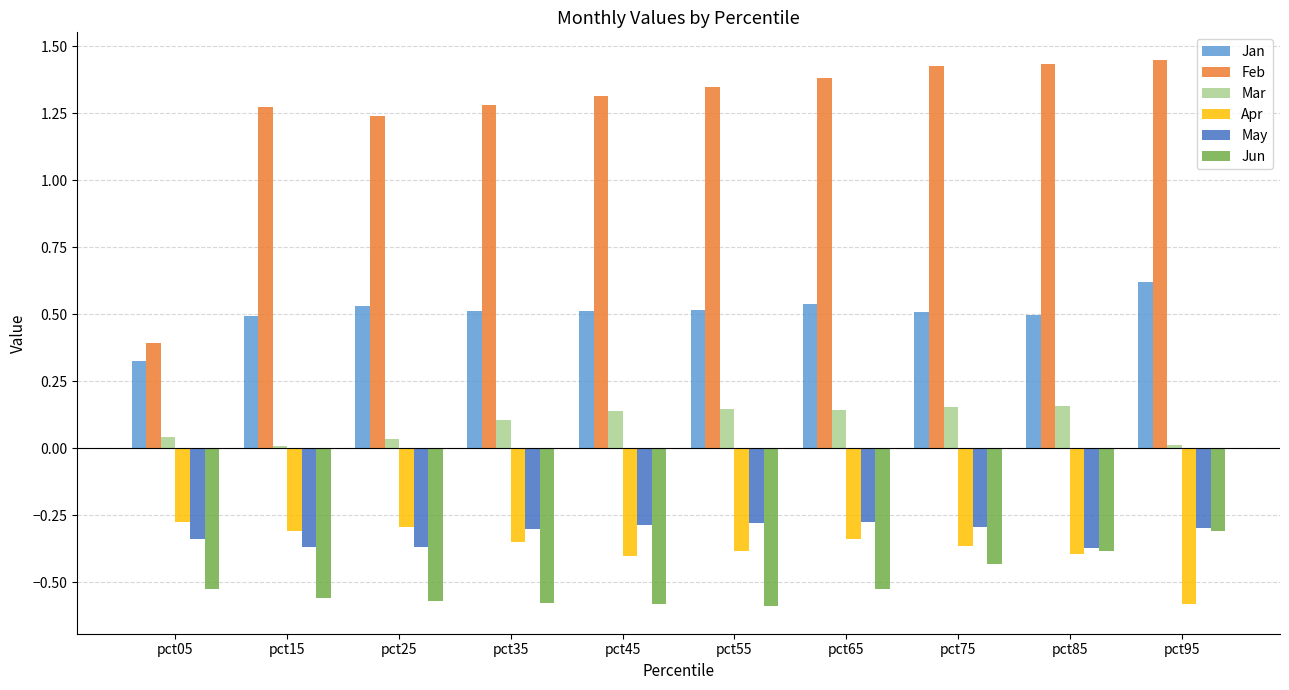

At how many categories does at least one series exceed 0?

10